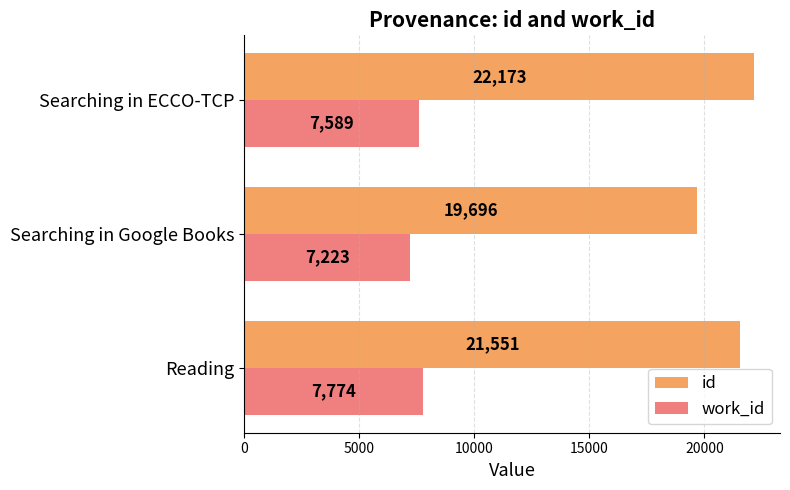

Between Reading and Searching in Google Books, which series saw the biggest shift?

id